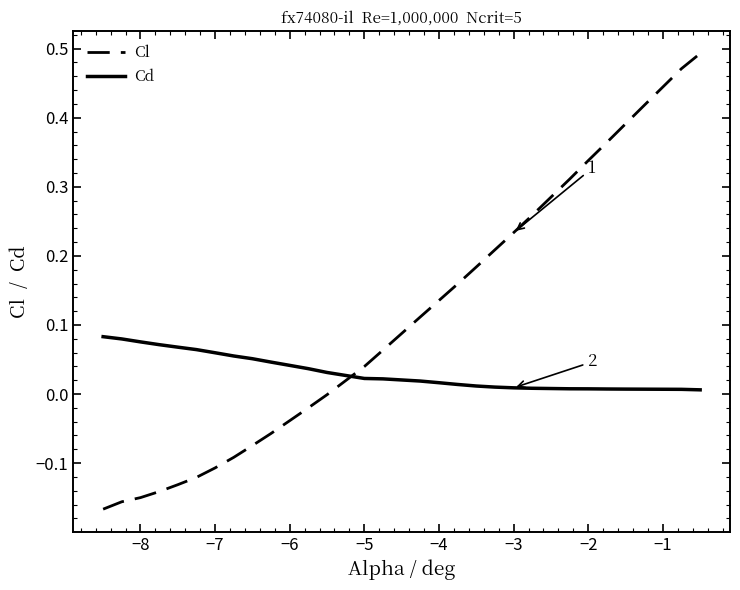

Which series ends up on top after the final intersection of Cl and Cd?

Cl